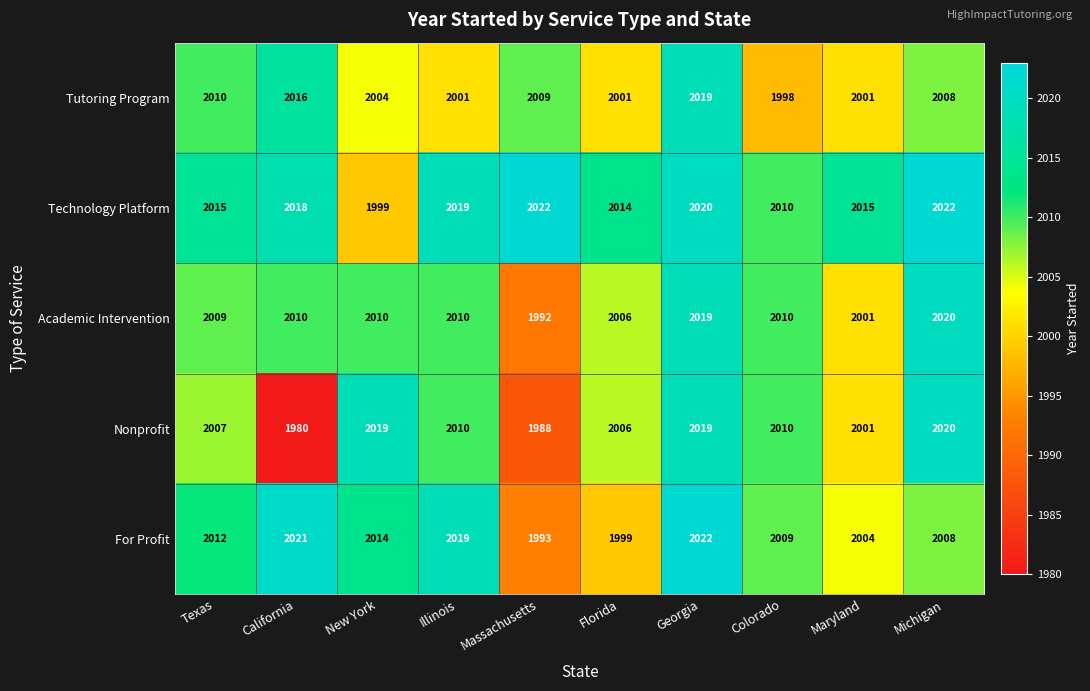

Which series has the largest total across all categories?

Technology Platform